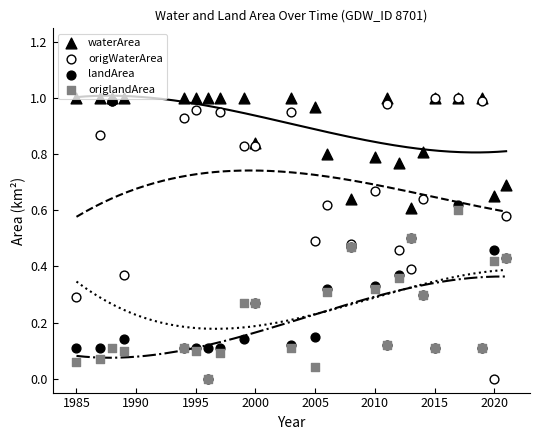

Which series reaches the minimum Y coordinate?

origWaterArea